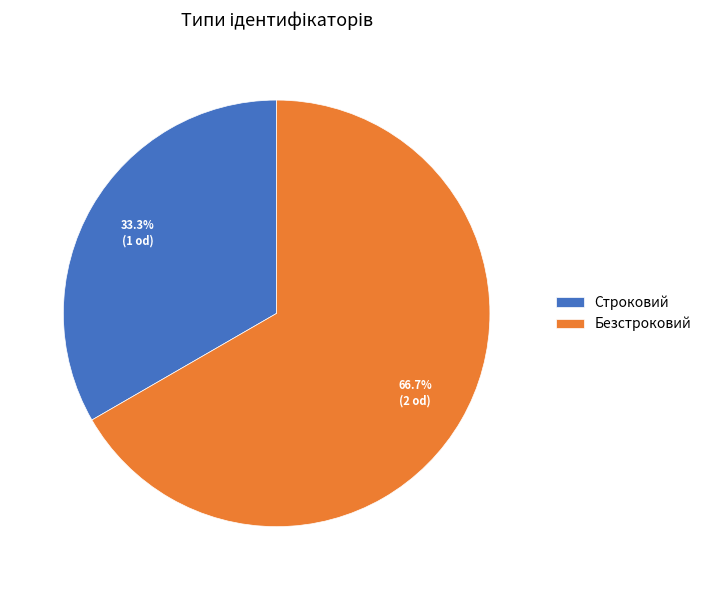

What is the largest slice in the pie chart?

Безстроковий